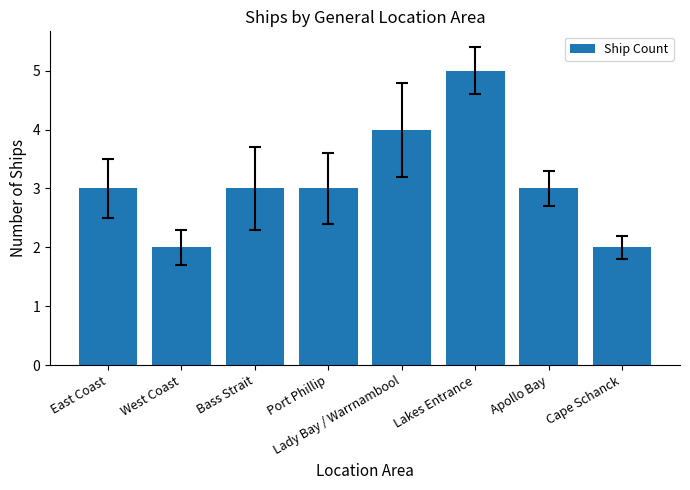

What is the change in value from Lady Bay / Warrnambool to Apollo Bay?

-1